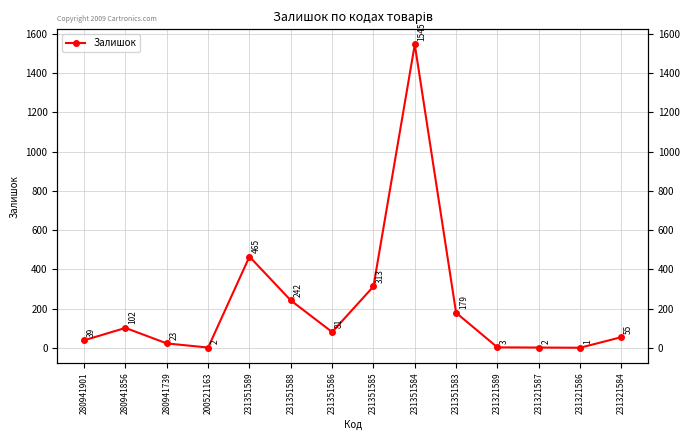

What is the value of the 3rd point from the left?

23